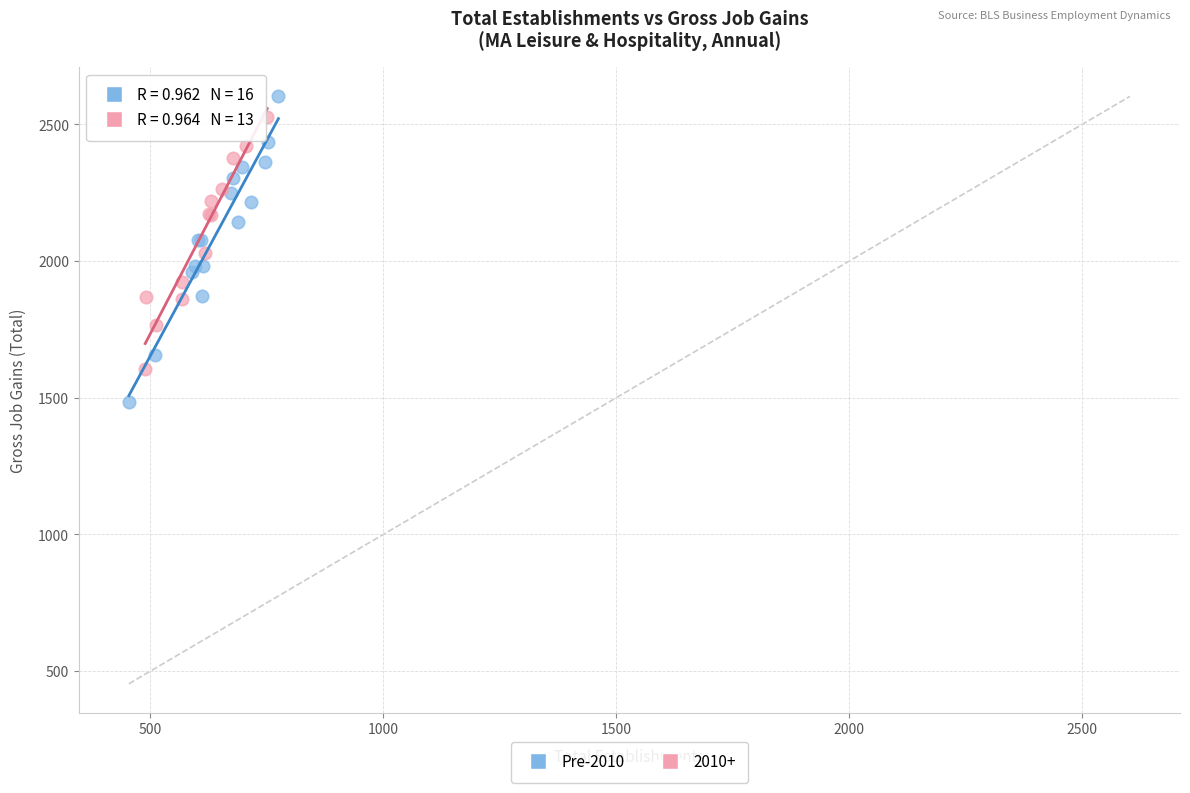

Which series has the widest spread of Y values?

Pre-2010